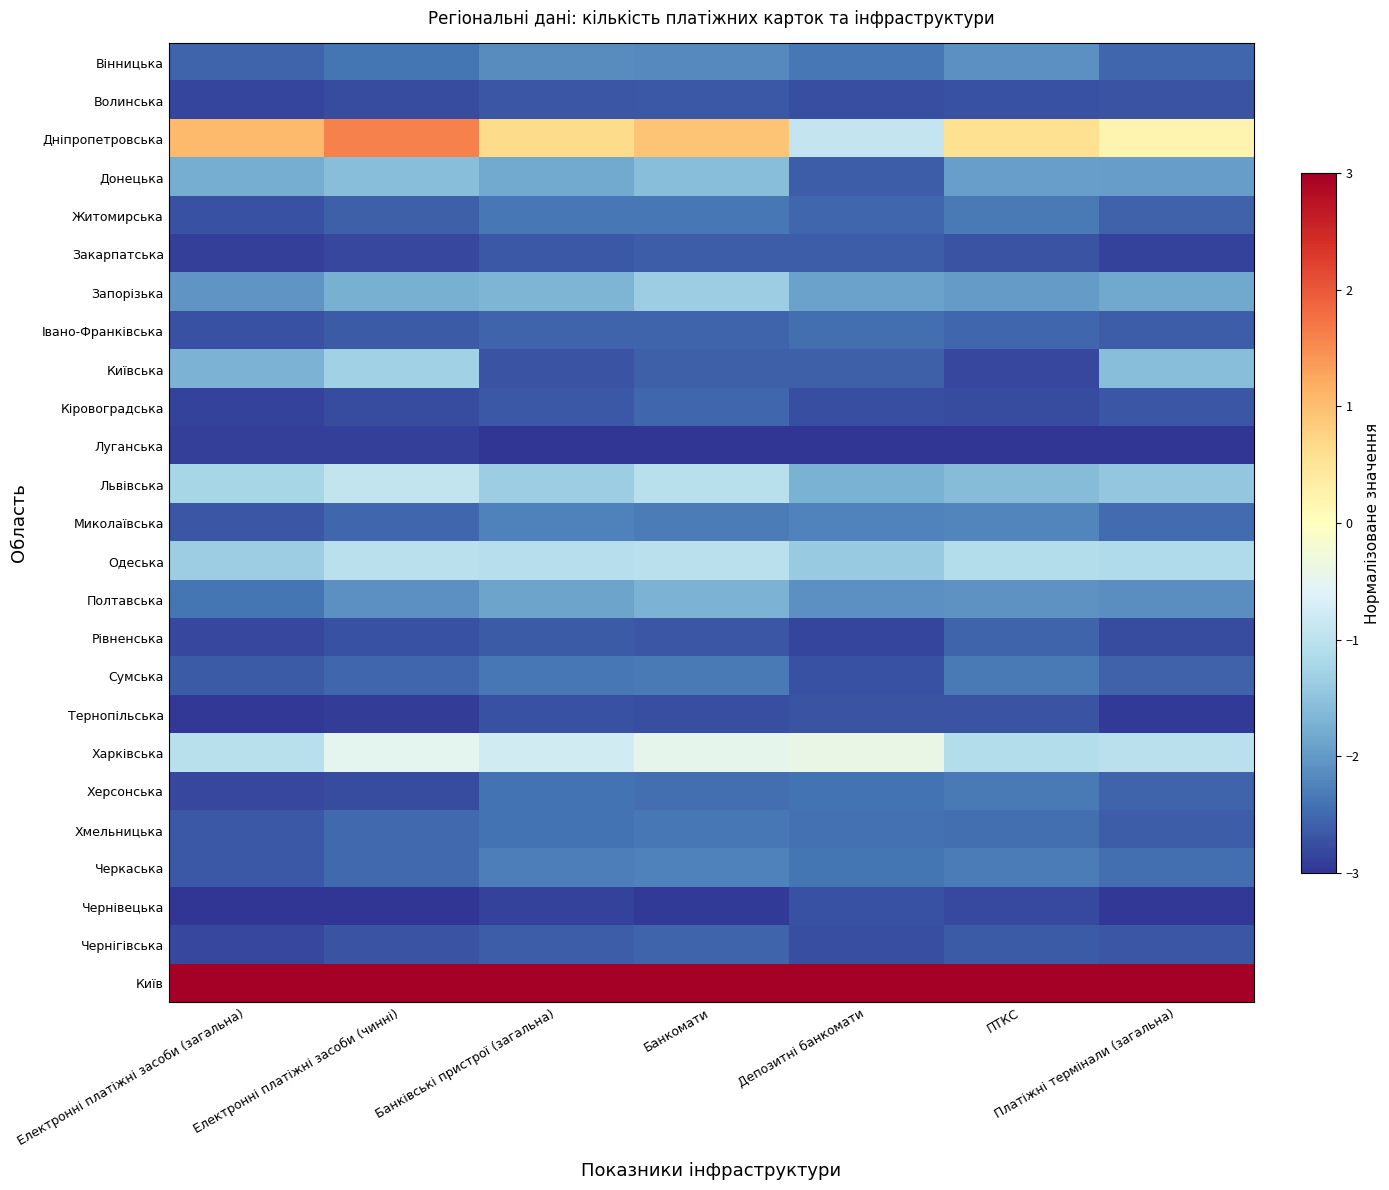

Which series has the largest range (max minus min)?

Дніпропетровська